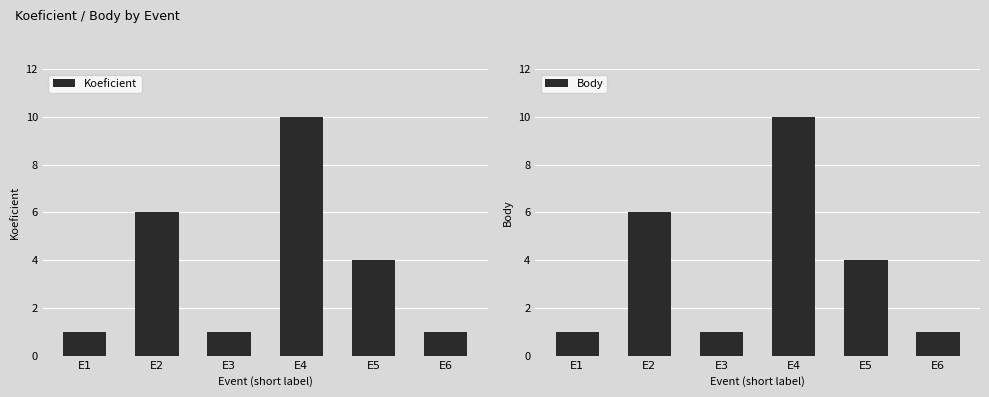

Reading left to right, what are all the values shown in this chart?

Koeficient: E1=1	E2=6	E3=1	E4=10	E5=4	E6=1
Body: E1=1	E2=6	E3=1	E4=10	E5=4	E6=1